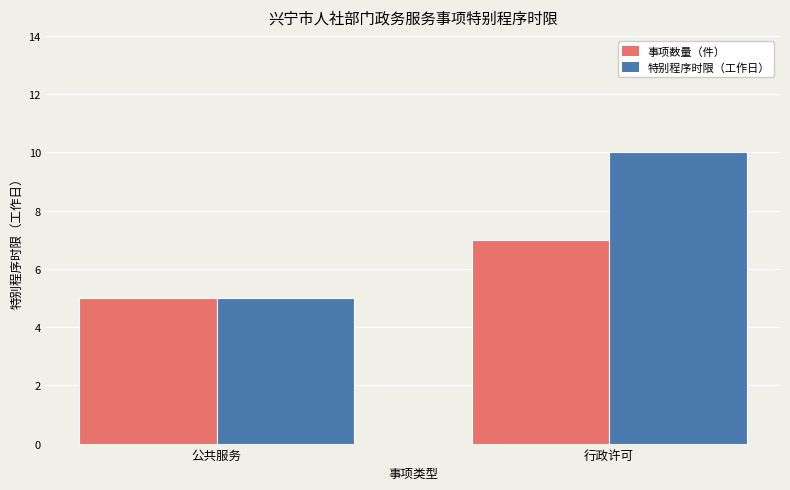

What is the label of the 1st bar from the left?

公共服务